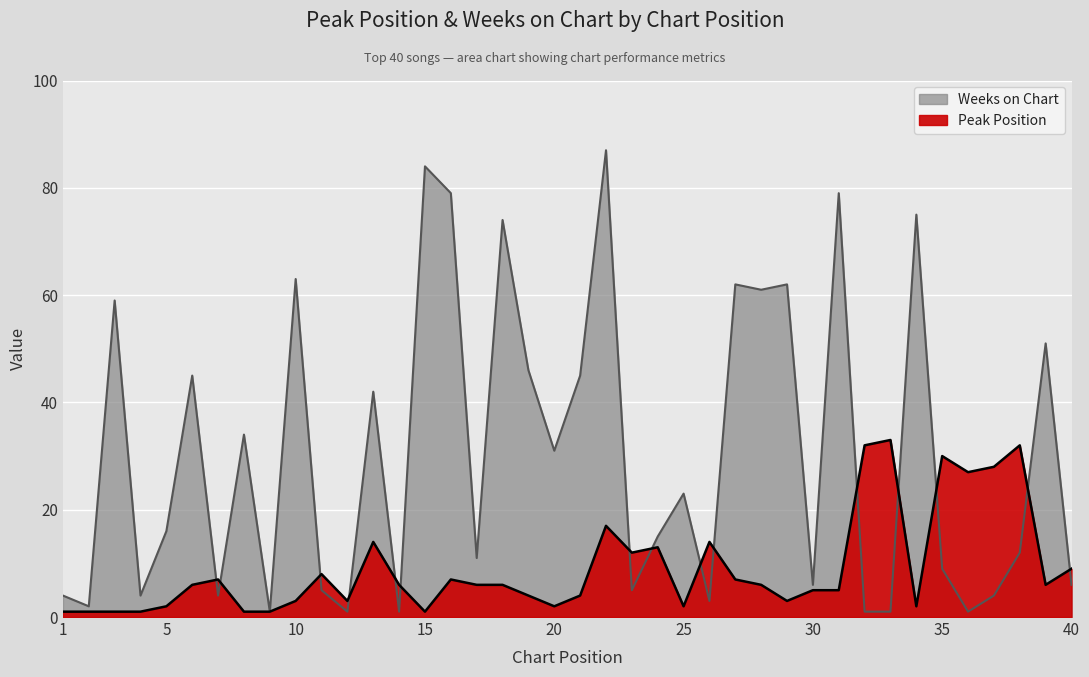

Reading left to right, list all the values displayed in this chart.

Peak Position: 1	1	1	1	2	6	7	1	1	3	8	3	14	6	1	7	6	6	4	2	4	17	12	13	2	14	7	6	3	5	5	32	33	2	30	27	28	32	6	9
Weeks on Chart: 4	2	59	4	16	45	4	34	1	63	5	1	42	1	84	79	11	74	46	31	45	87	5	15	23	3	62	61	62	6	79	1	1	75	9	1	4	12	51	6